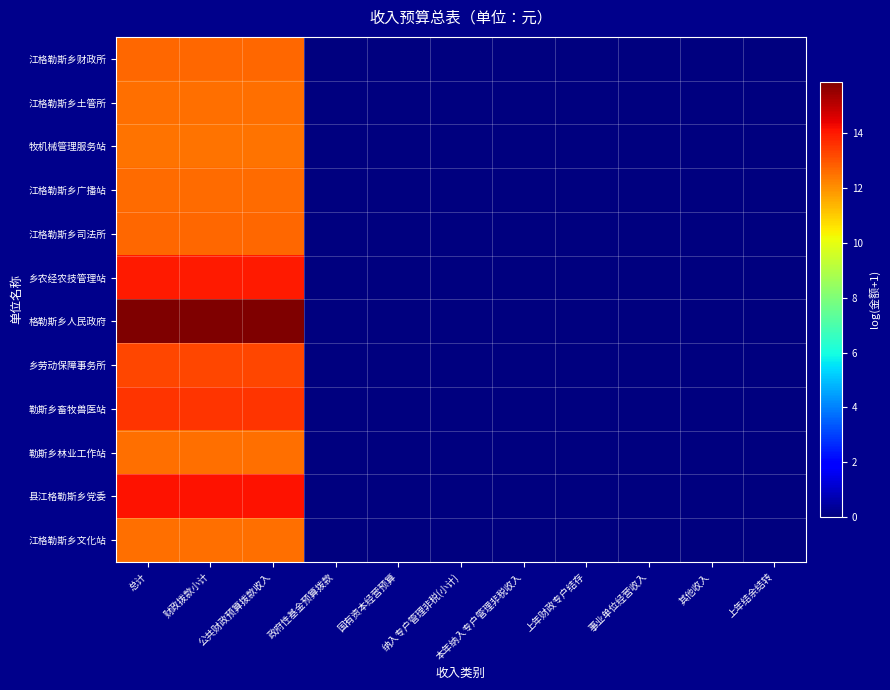

Count the number of data series in this chart.

12